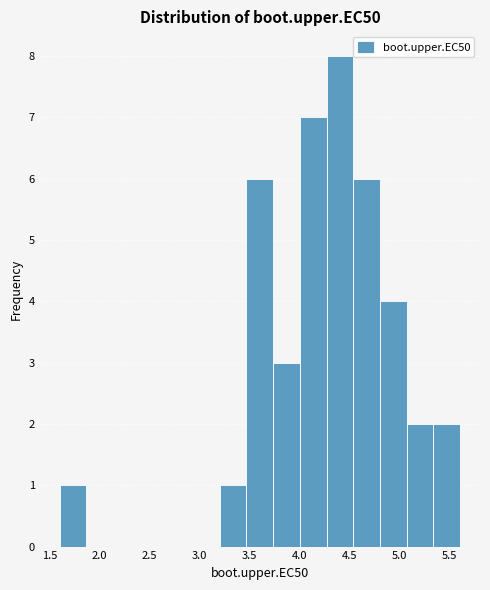

What is the height of the bar covering 5.05 to 5.35 on the x-axis? Neither the bar edges nor the heights are printed on the chart, so give them approximately, as read against the axes.

2